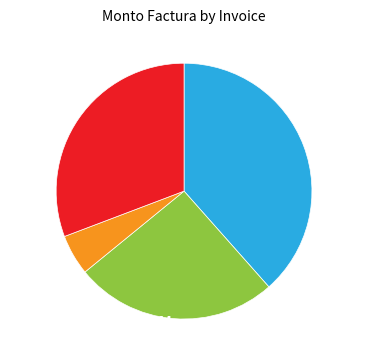

How many segments does this pie chart have?

4